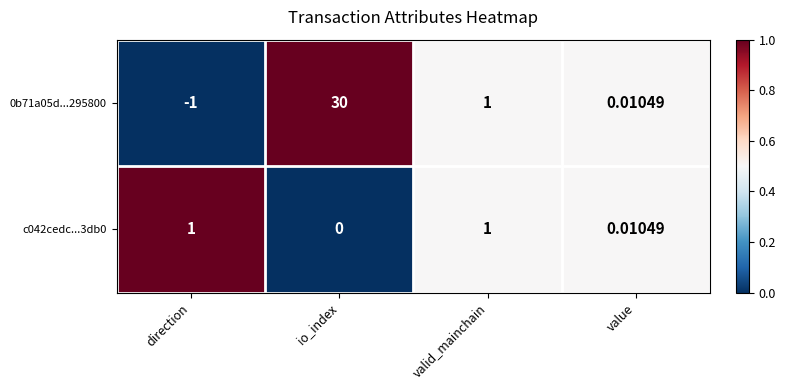

At which category is the sum across all series the highest?

io_index